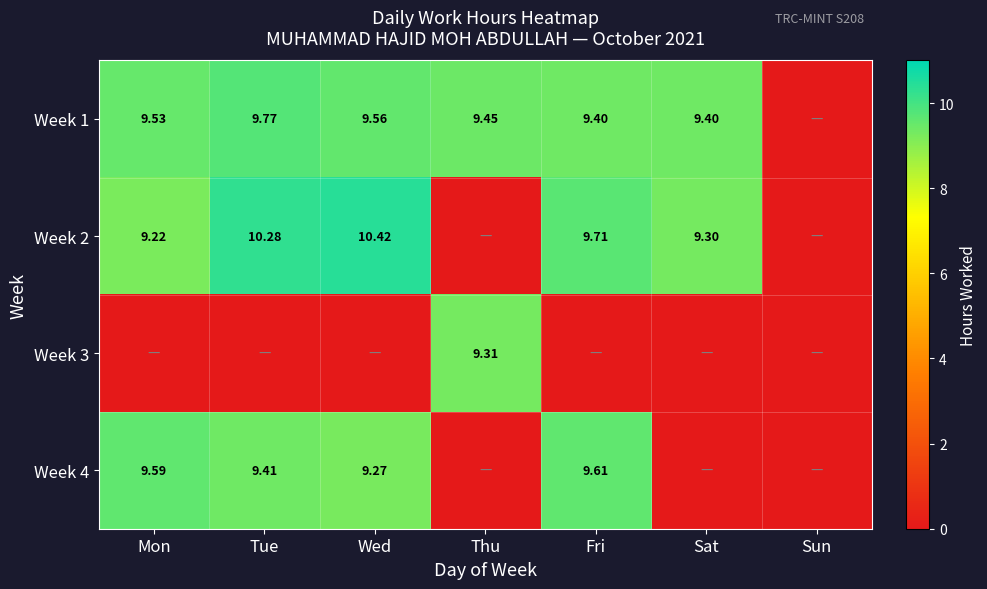

Which has a higher value, Sat or Fri?

Sat